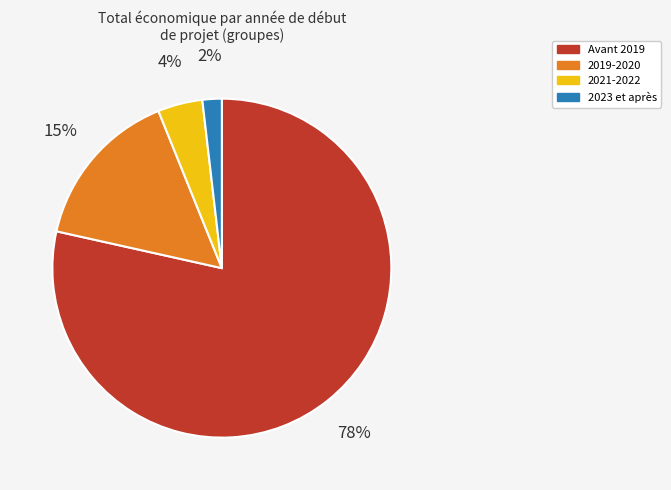

To the nearest percent, what is the difference between the largest and smallest slice percentages?

77%